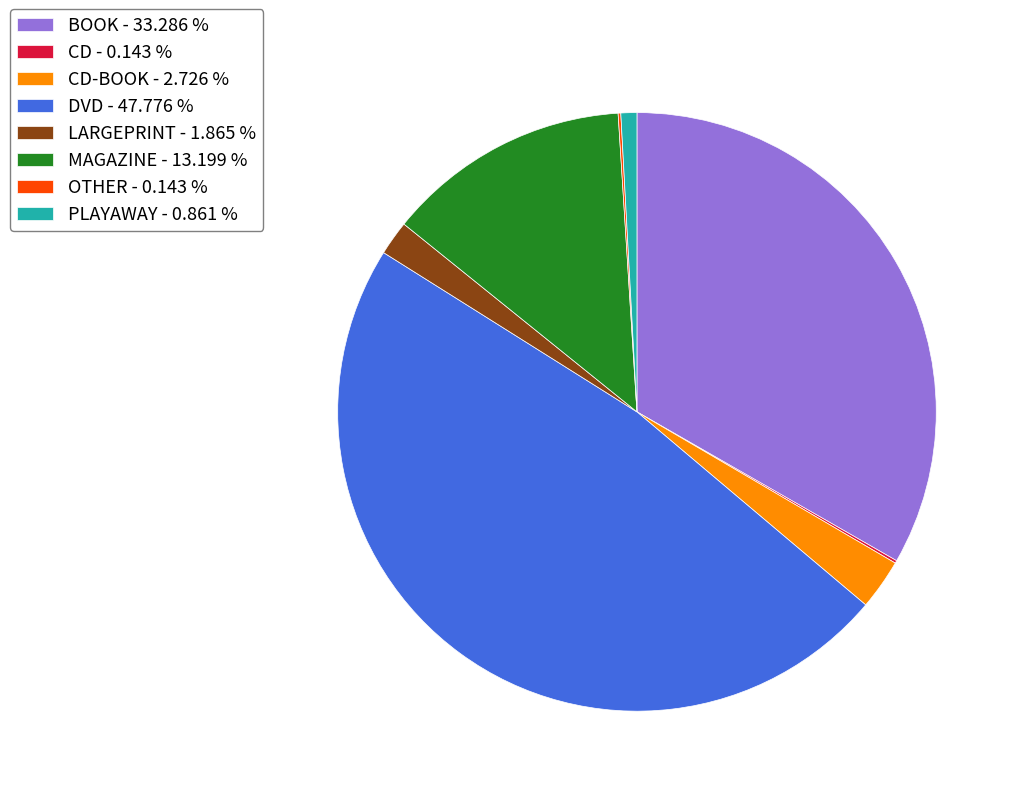

Which slice is the largest?

DVD - 47.776 %